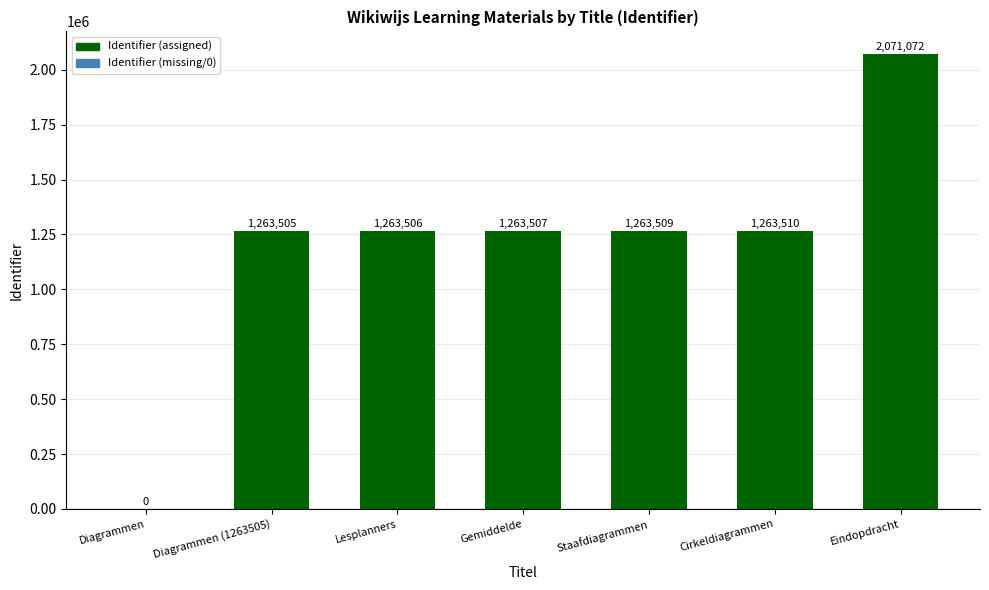

How many data points does each series have?

7